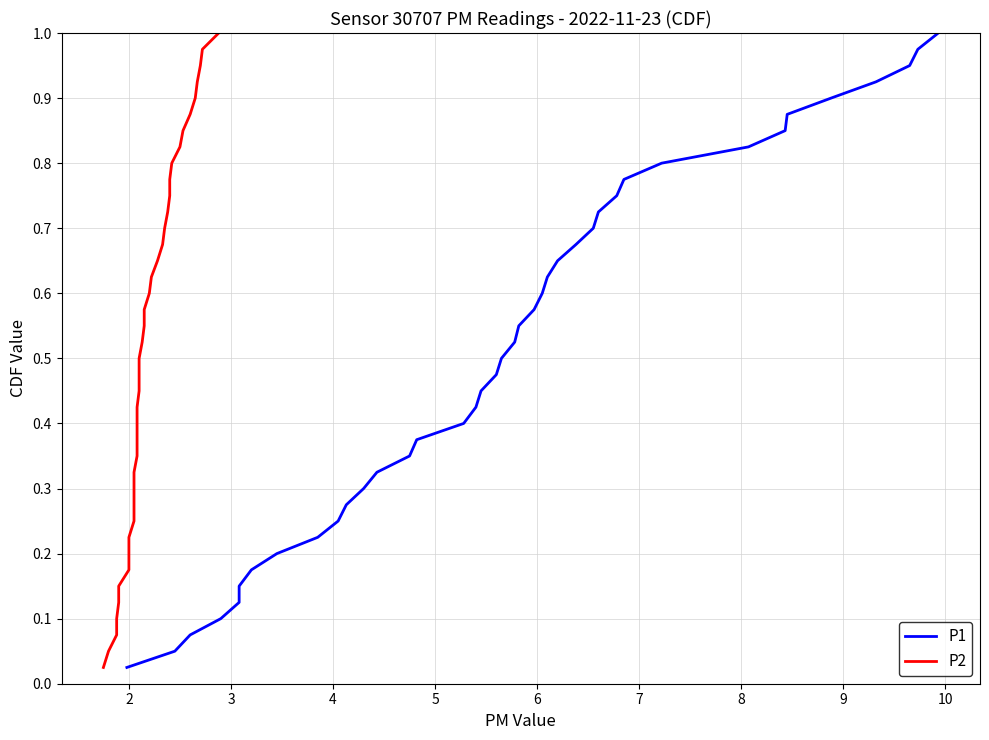

True or false: P1 has more than 2 interior local peaks.

False